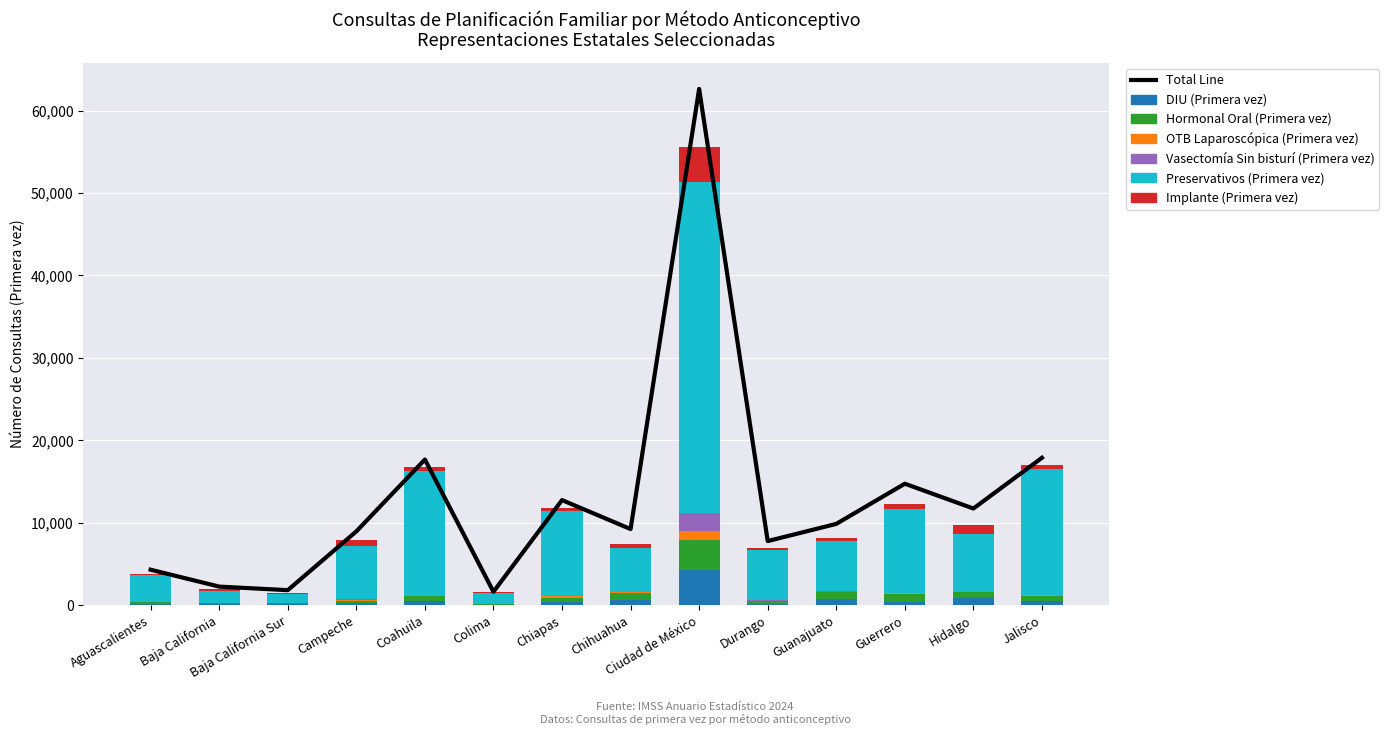

How many values in the OTB Laparoscópica (Primera vez) series exceed 43?

6